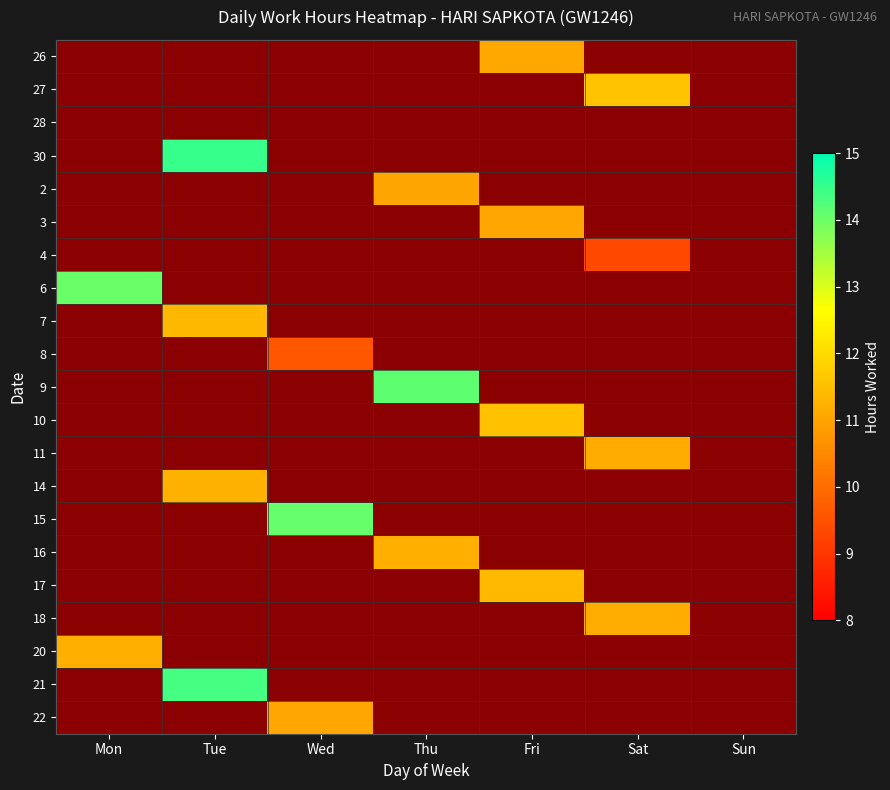

How many series are shown in this chart?

21